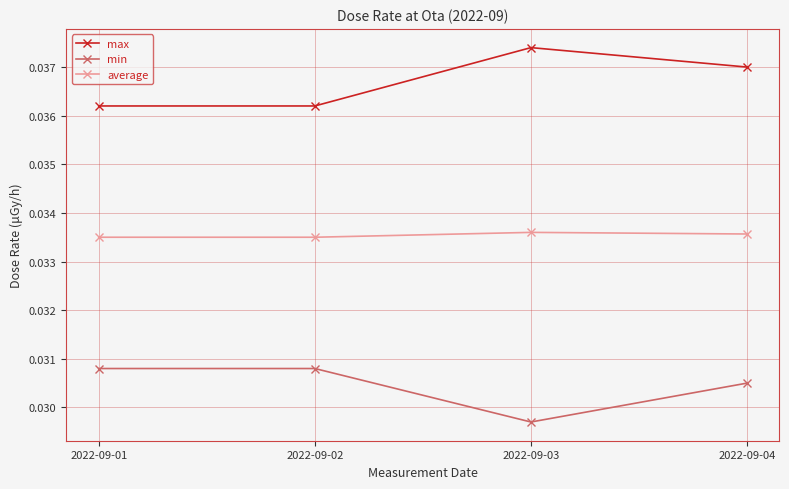

How many average values are between 0 and 1?

4